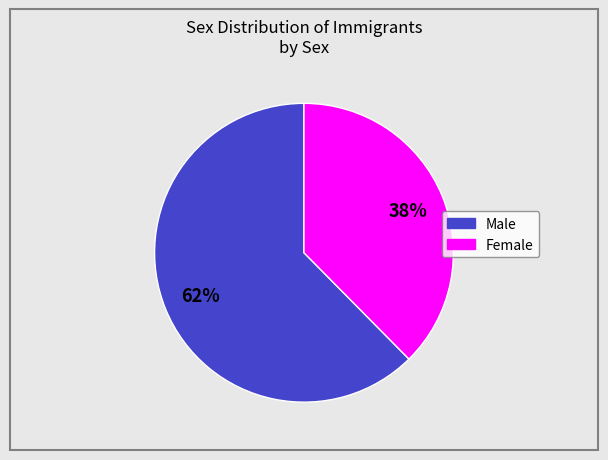

Which has a higher value, Male or Female?

Male